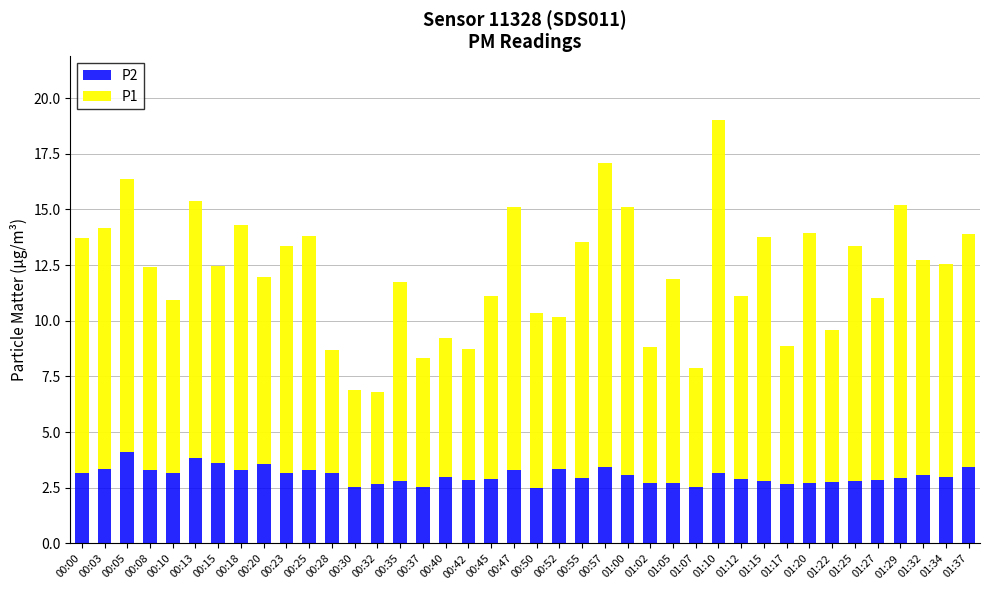

What is the total value across all series at 00:35?

11.8